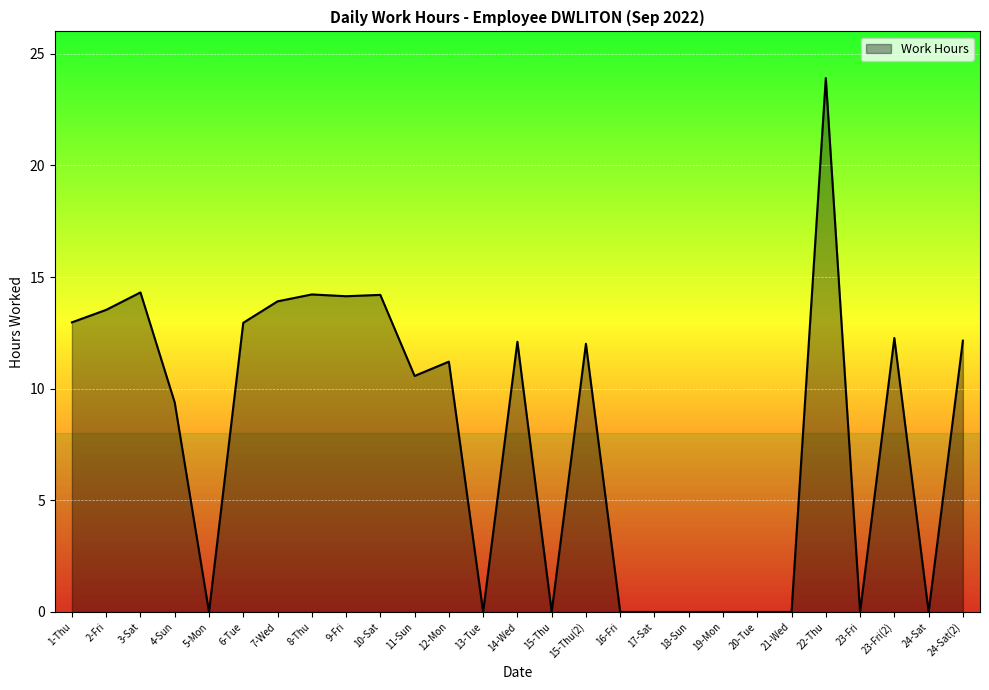

The chart shows a value of 0.0 at 13-Tue. True or false?

True